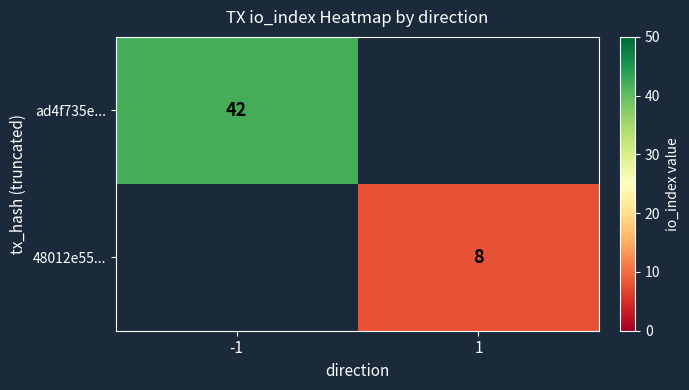

The 48012e55... series shows 14 at 1. True or false?

False